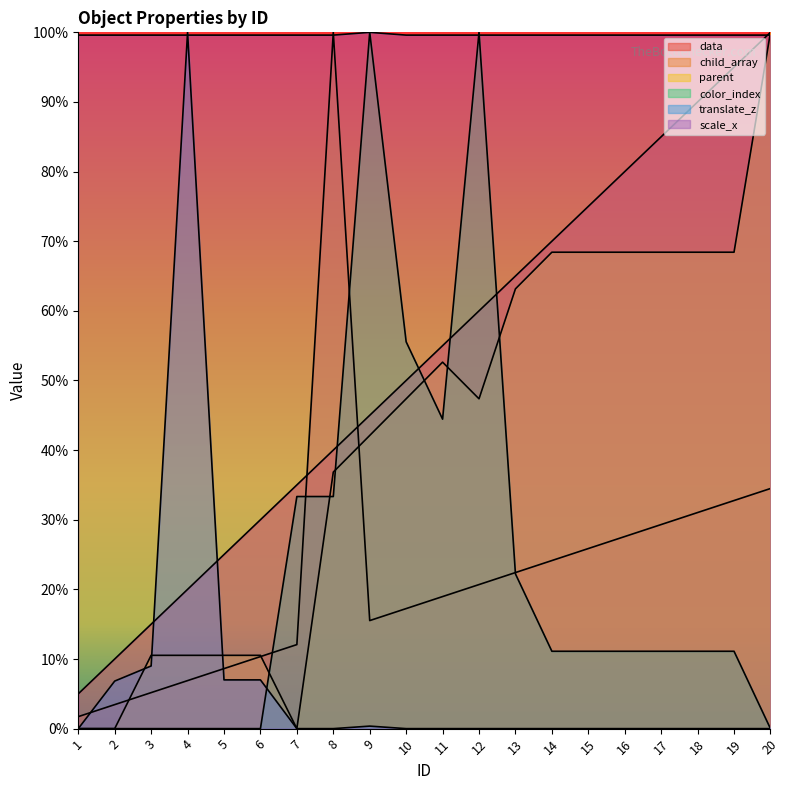

Is the value of parent at 20 greater than the value of child_array at 18?

Yes